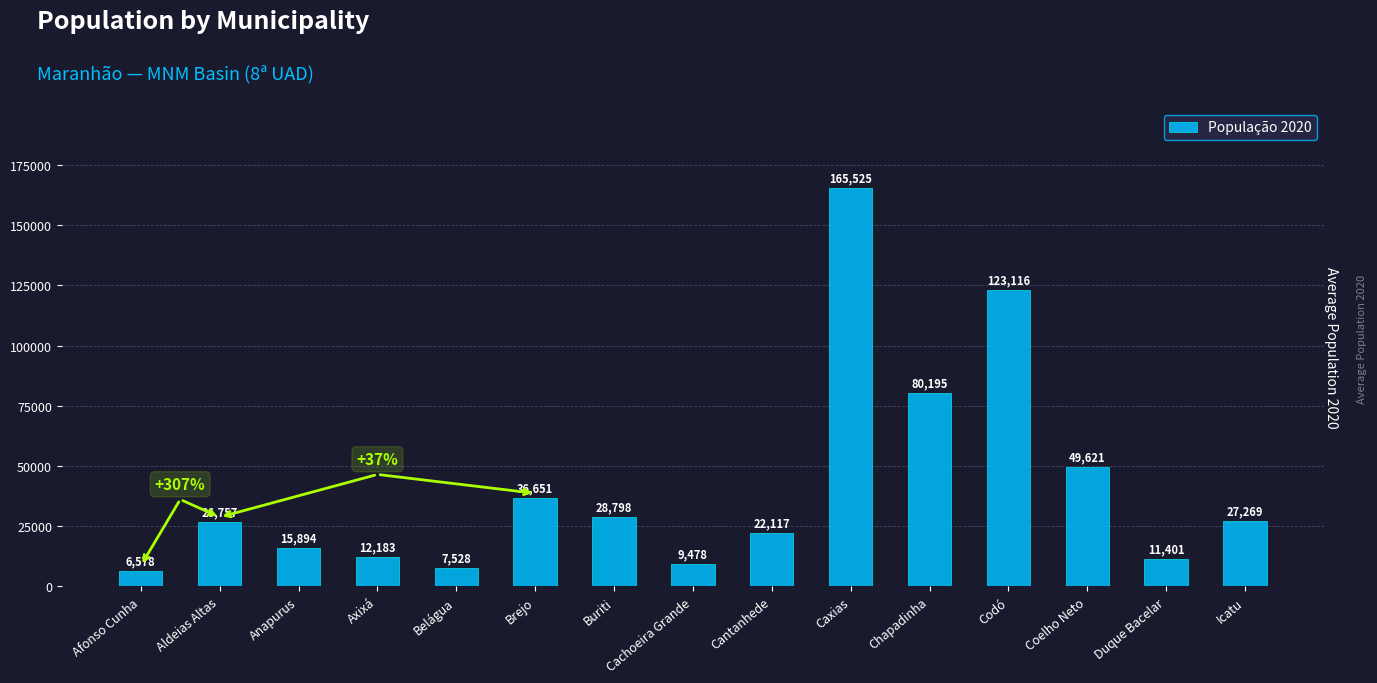

True or false: the data shows 24020 at Coelho Neto.

False